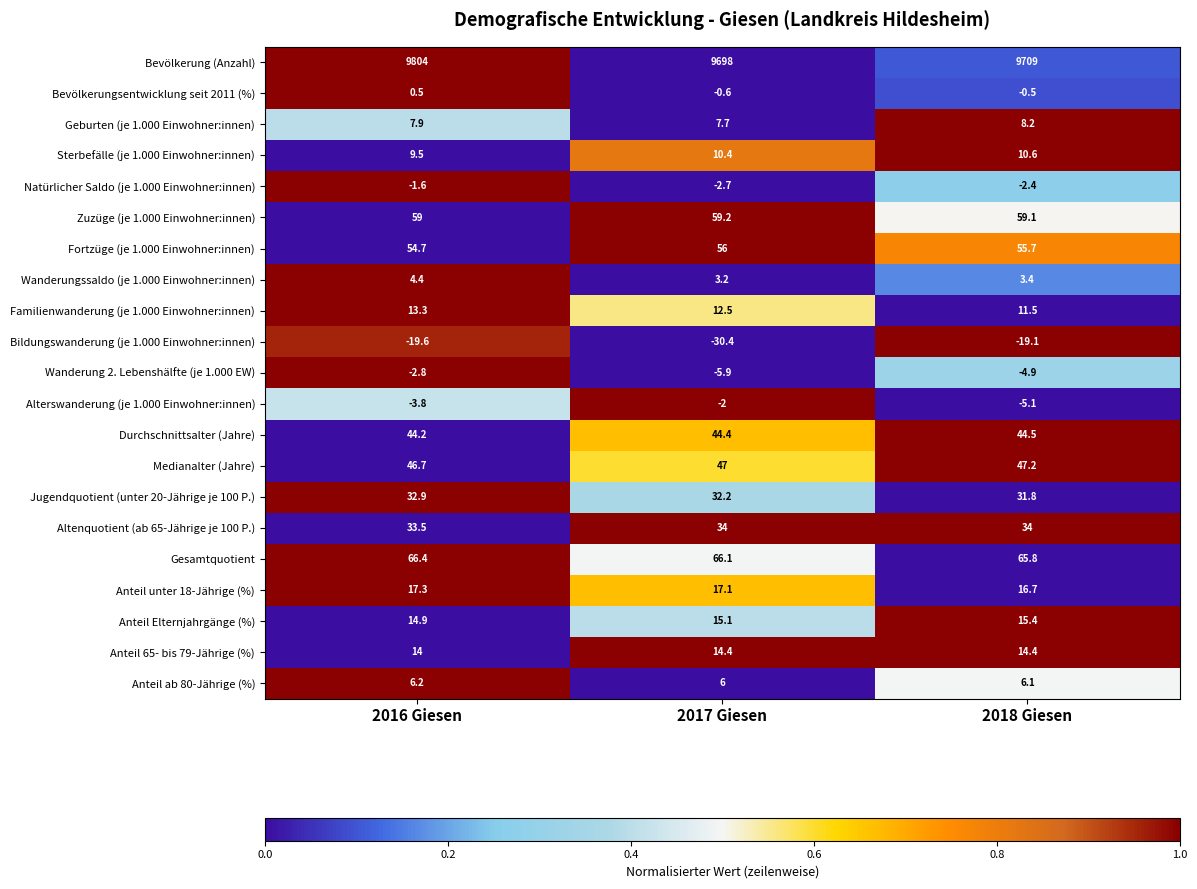

Which series has the largest total across all categories?

Bevölkerung (Anzahl)